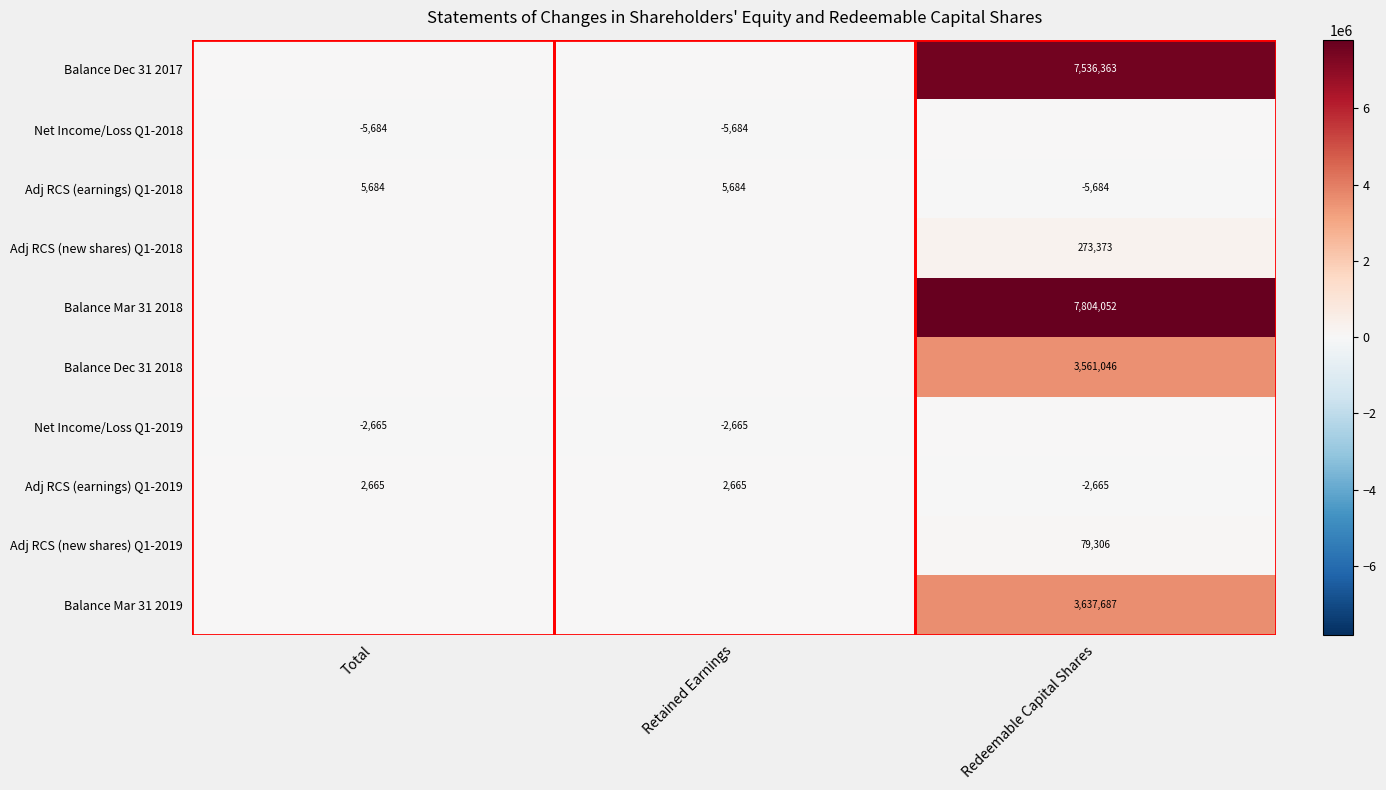

The value of Balance Mar 31 2018 at Redeemable Capital Shares is 7804052. True or false?

True